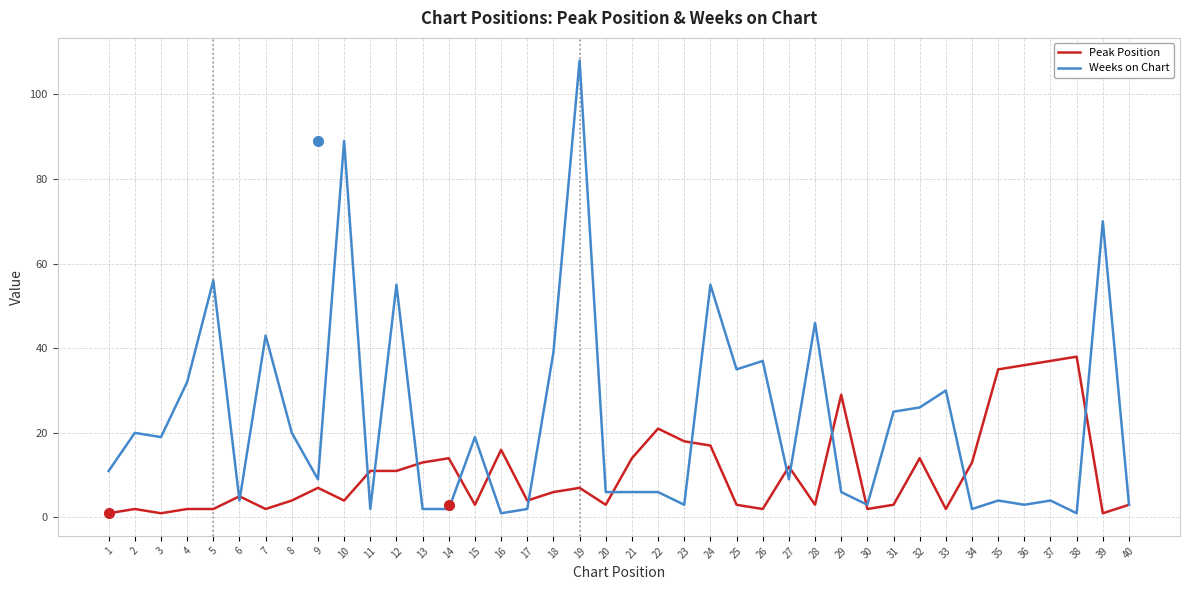

Which series has the largest range (max minus min)?

Weeks on Chart